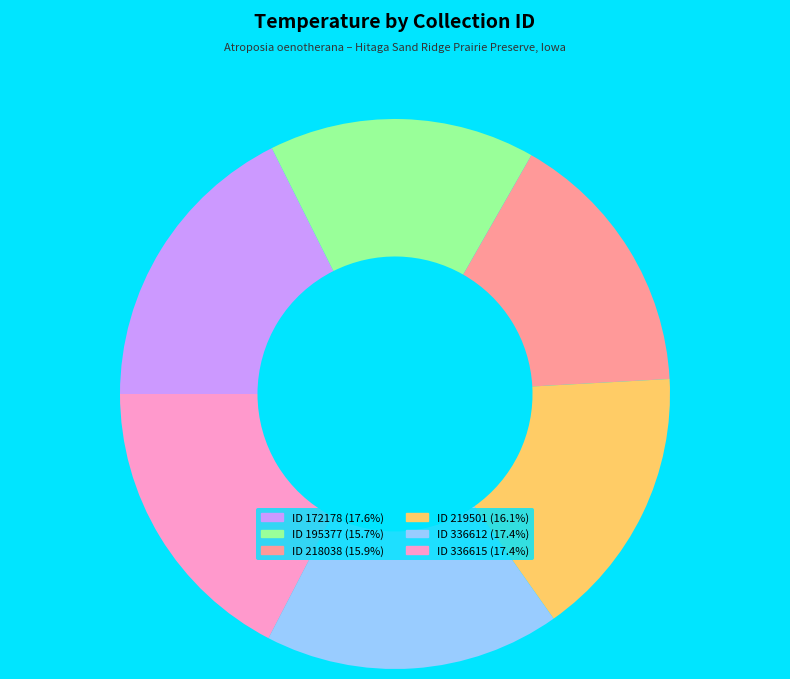

Does any single category account for the majority?

No